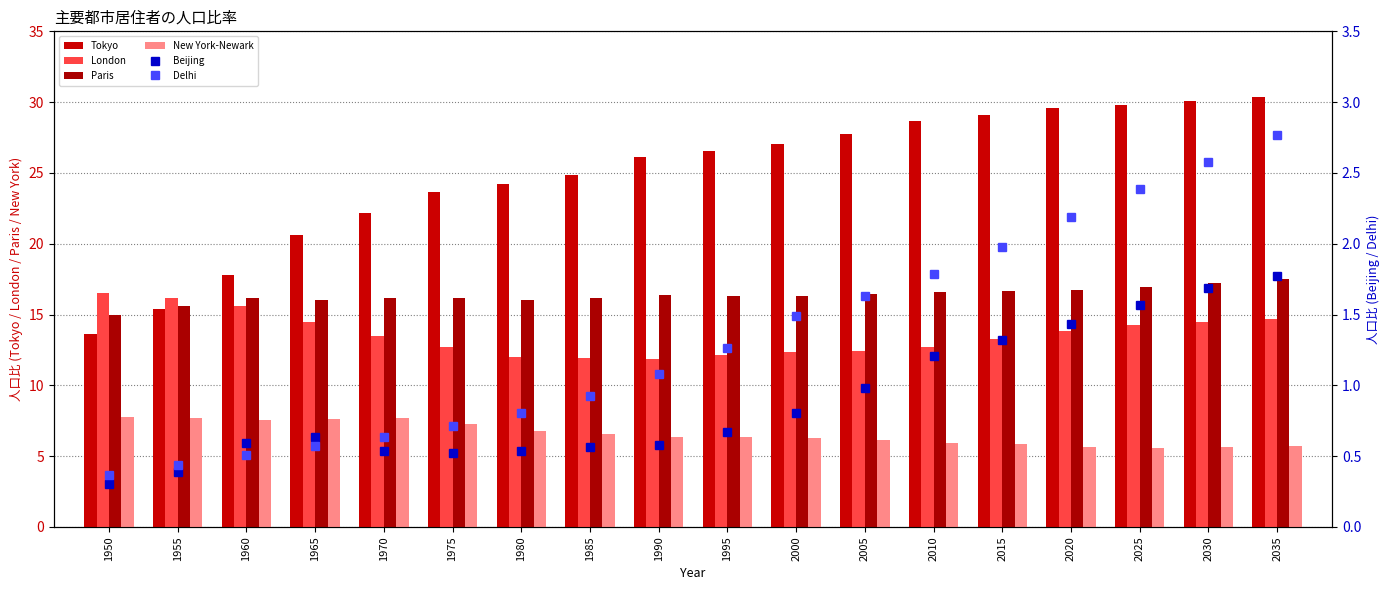

Reading left to right, list all the values displayed in this chart.

Tokyo: 13.6	15.4	17.8	20.6	22.2	23.7	24.2	24.9	26.1	26.6	27.0	27.8	28.7	29.1	29.6	29.8	30.1	30.4
London: 16.5	16.2	15.6	14.5	13.5	12.7	12.0	11.9	11.9	12.1	12.3	12.4	12.7	13.2	13.8	14.2	14.5	14.7
Paris: 15.0	15.6	16.2	16.0	16.1	16.1	16.0	16.2	16.4	16.3	16.3	16.5	16.6	16.7	16.8	17.0	17.2	17.5
New York-Newark: 7.8	7.7	7.6	7.6	7.7	7.2	6.8	6.6	6.4	6.4	6.3	6.1	6.0	5.8	5.7	5.6	5.6	5.7
Beijing: 0.3	0.4	0.6	0.6	0.5	0.5	0.5	0.6	0.6	0.7	0.8	1.0	1.2	1.3	1.4	1.6	1.7	1.8
Delhi: 0.4	0.4	0.5	0.6	0.6	0.7	0.8	0.9	1.1	1.3	1.5	1.6	1.8	2.0	2.2	2.4	2.6	2.8